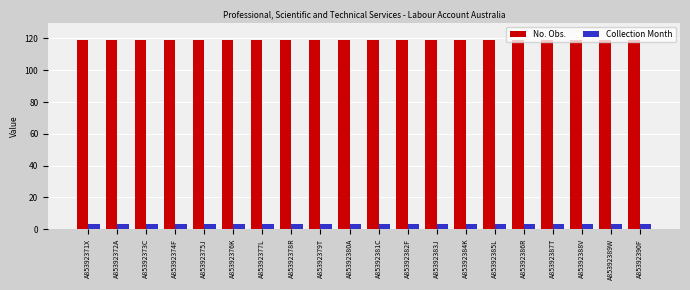

What is the highest value of the No. Obs. series?

119